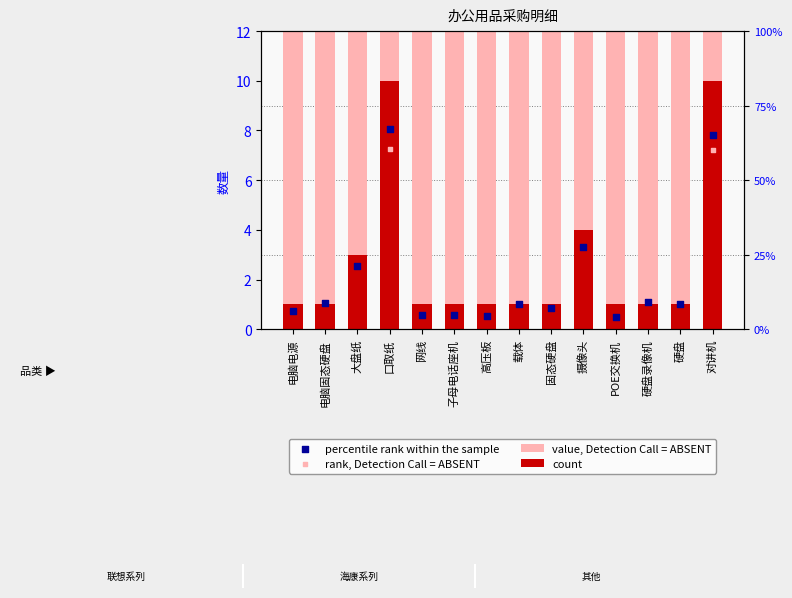

What is the total value across all series at 电脑电源?

20.3